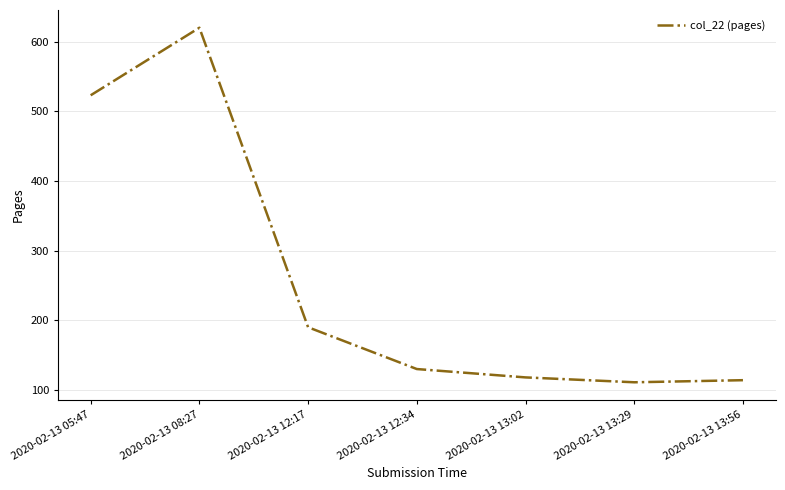

What position from the right is 2020-02-13 05:47?

7